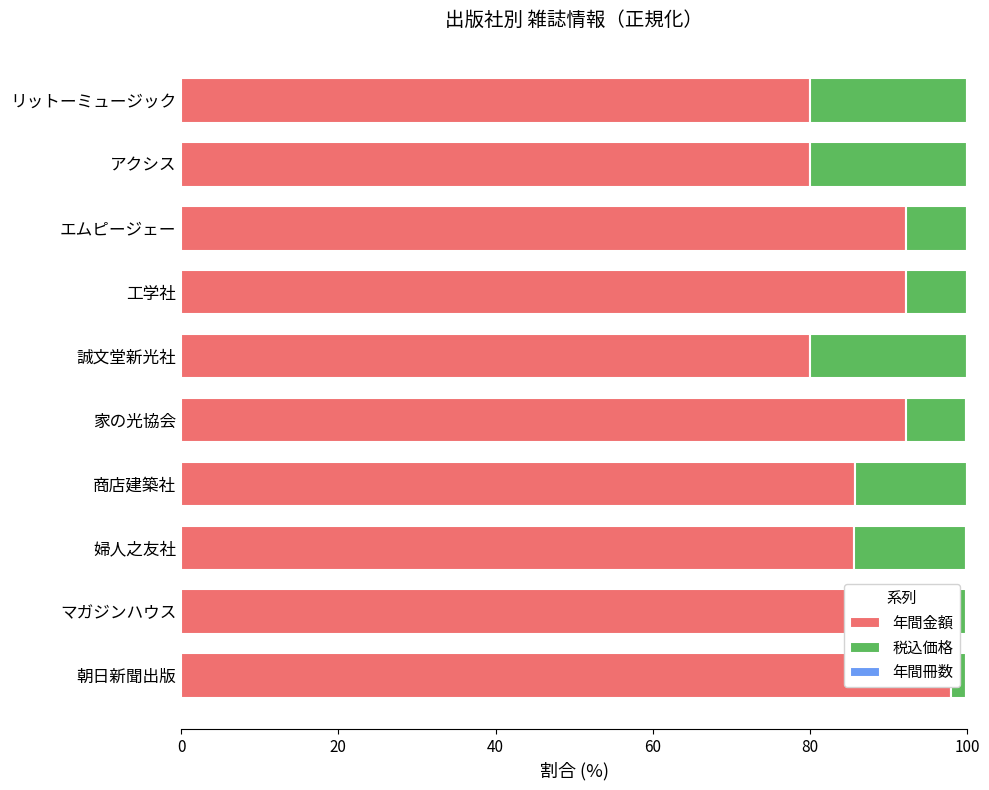

What is the sum of the 年間金額 values at エムピージェー and 工学社?

184.5